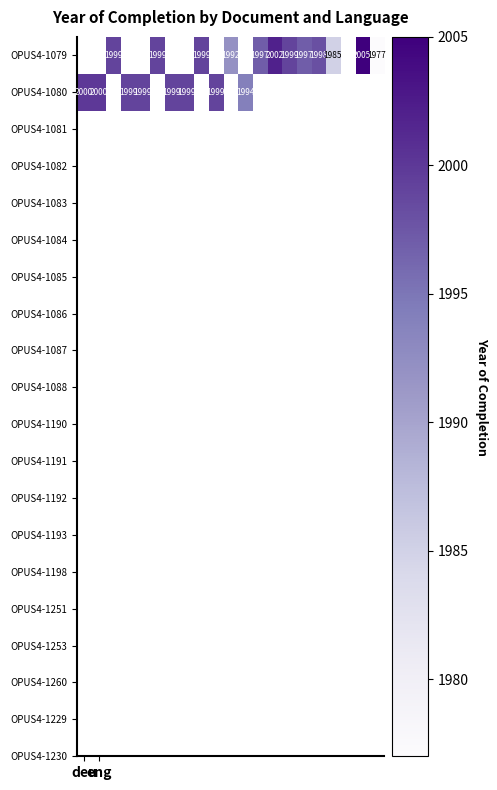

Count the number of data series in this chart.

2